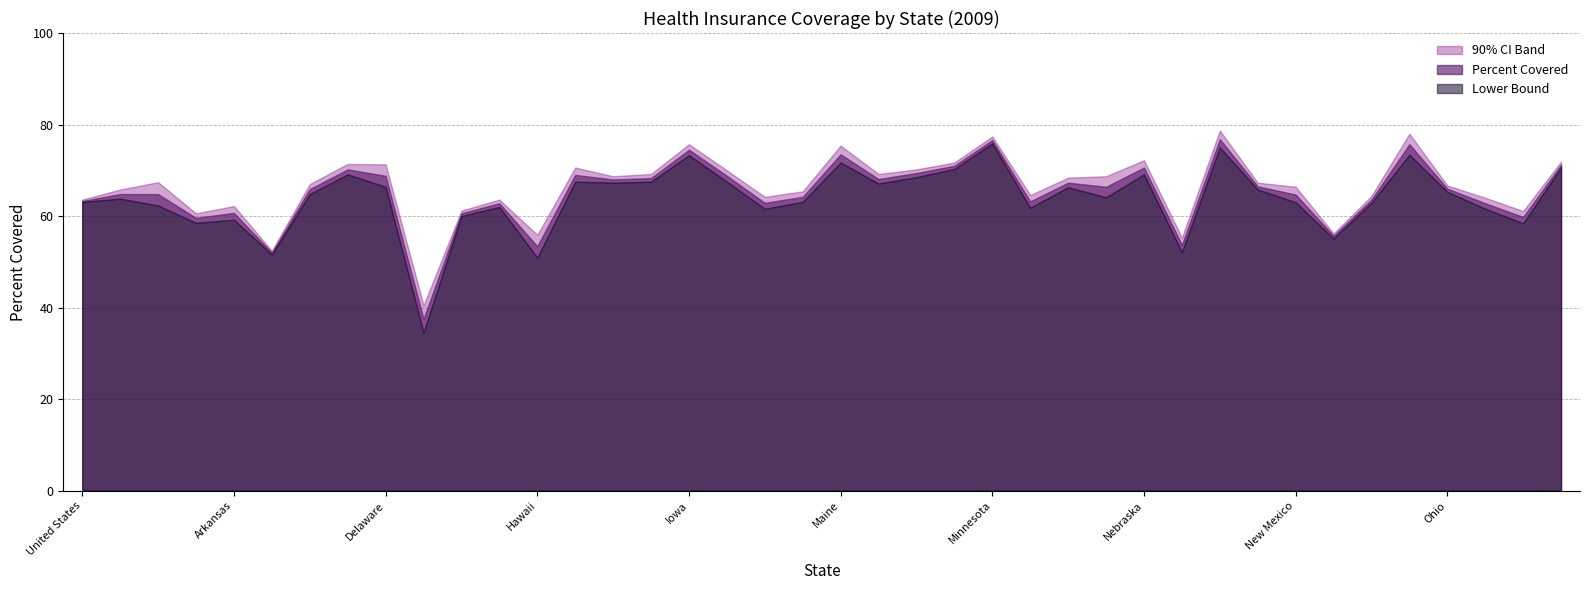

At which category is the sum across all series the highest?

New Hampshire